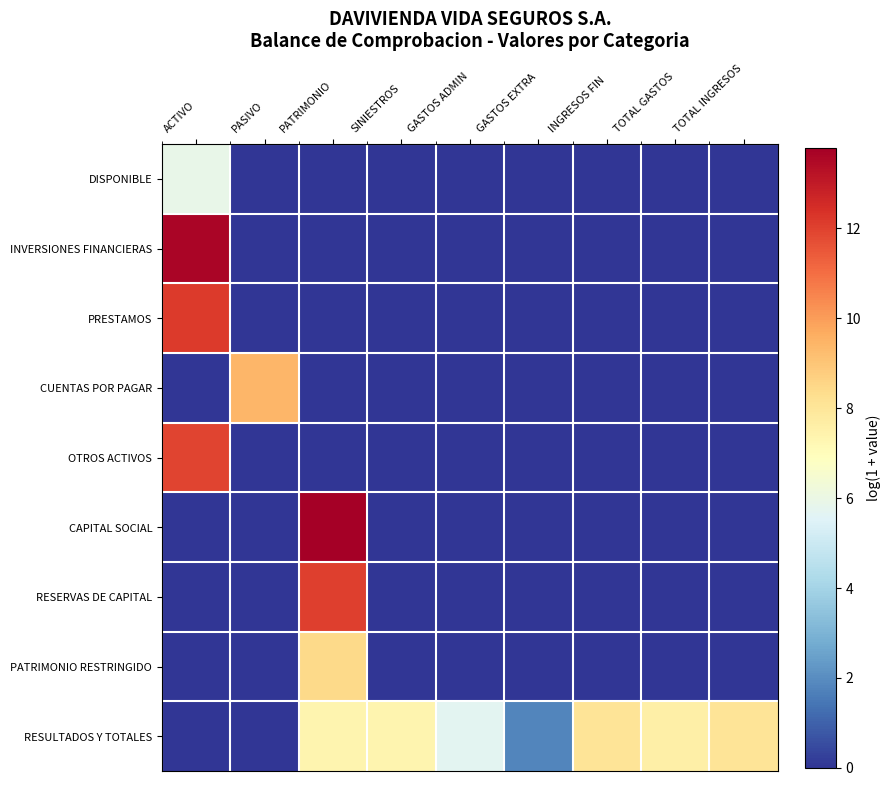

Rank the series by their maximum value, from lowest to highest.

DISPONIBLE, RESULTADOS Y TOTALES, PATRIMONIO RESTRINGIDO, CUENTAS POR PAGAR, OTROS ACTIVOS, RESERVAS DE CAPITAL, PRESTAMOS, INVERSIONES FINANCIERAS, CAPITAL SOCIAL